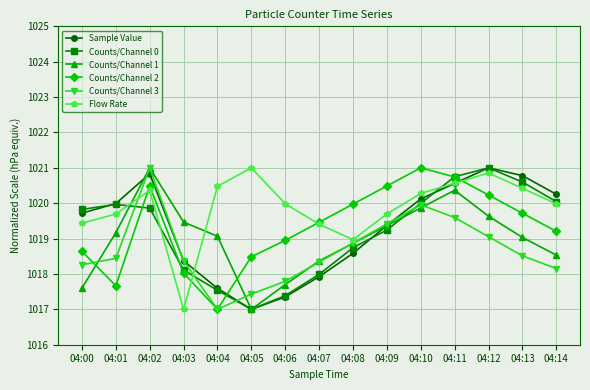

Is this an area chart (filled region under the line)?

No